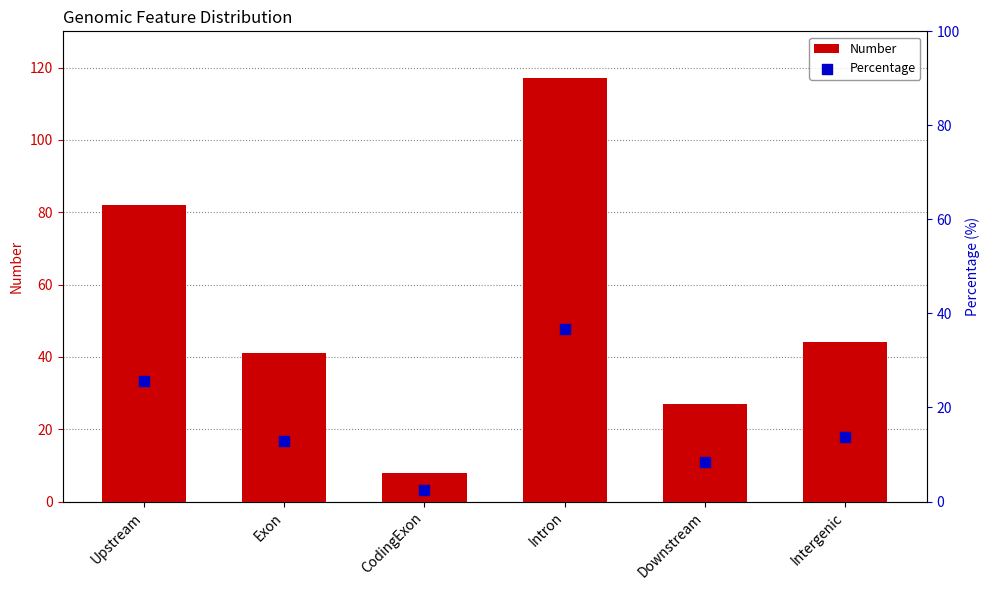

At how many categories does at least one series exceed 71?

2